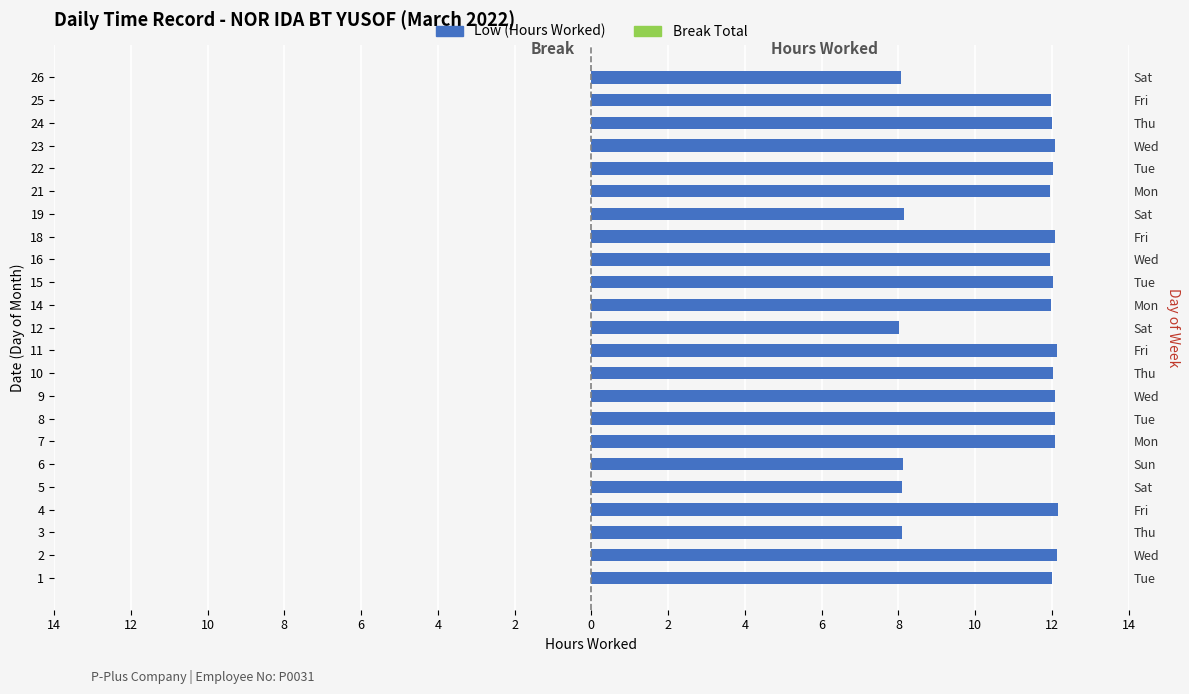

Does the chart contain stacked bars?

No